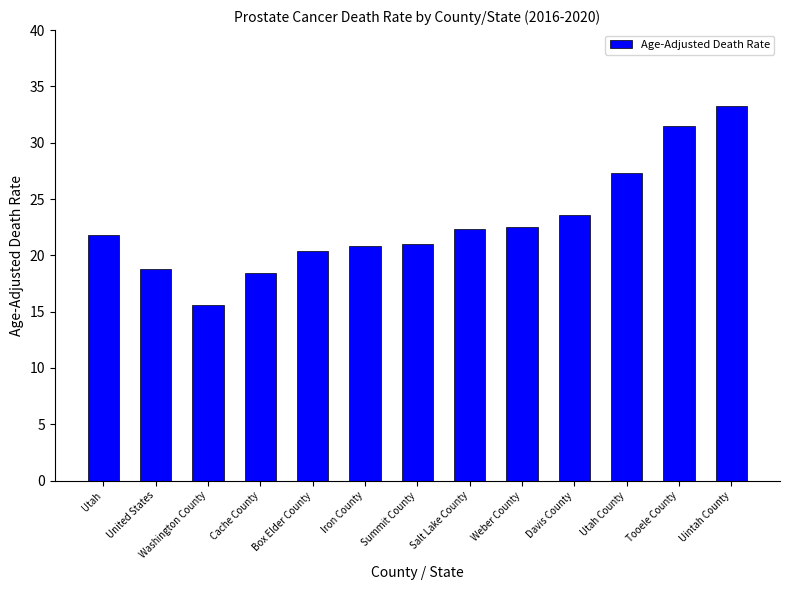

Approximately how many times larger is the value at Salt Lake County compared to Cache County?

1.2